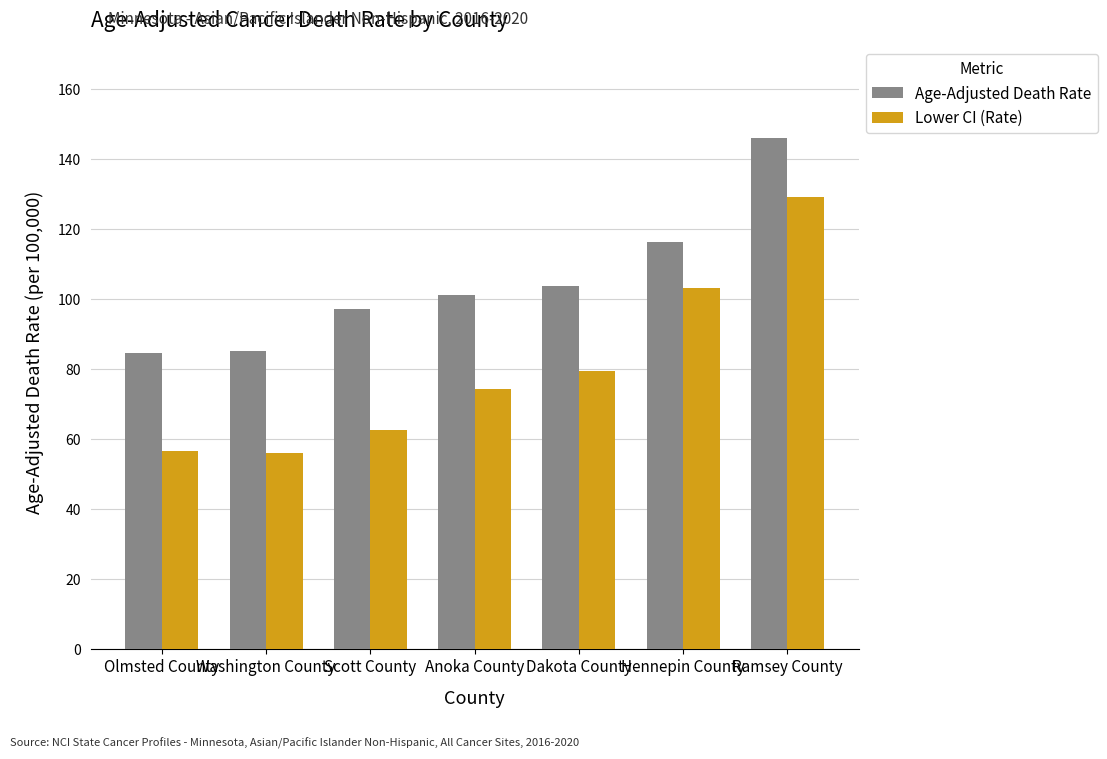

What is the label of the 1st bar from the left?

Olmsted County